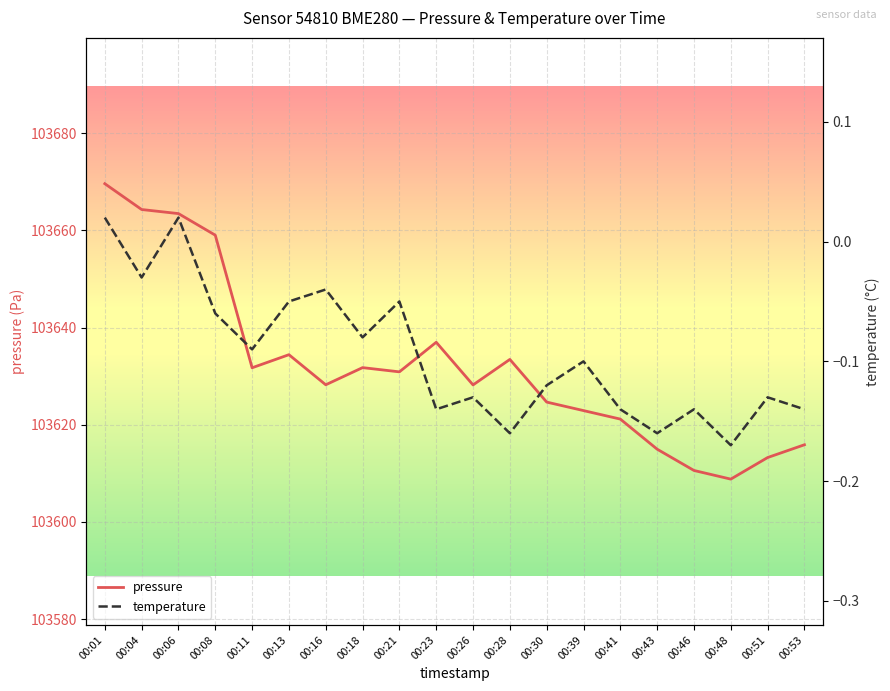

What is the value of the temperature point at the 8th from the left?

-0.1